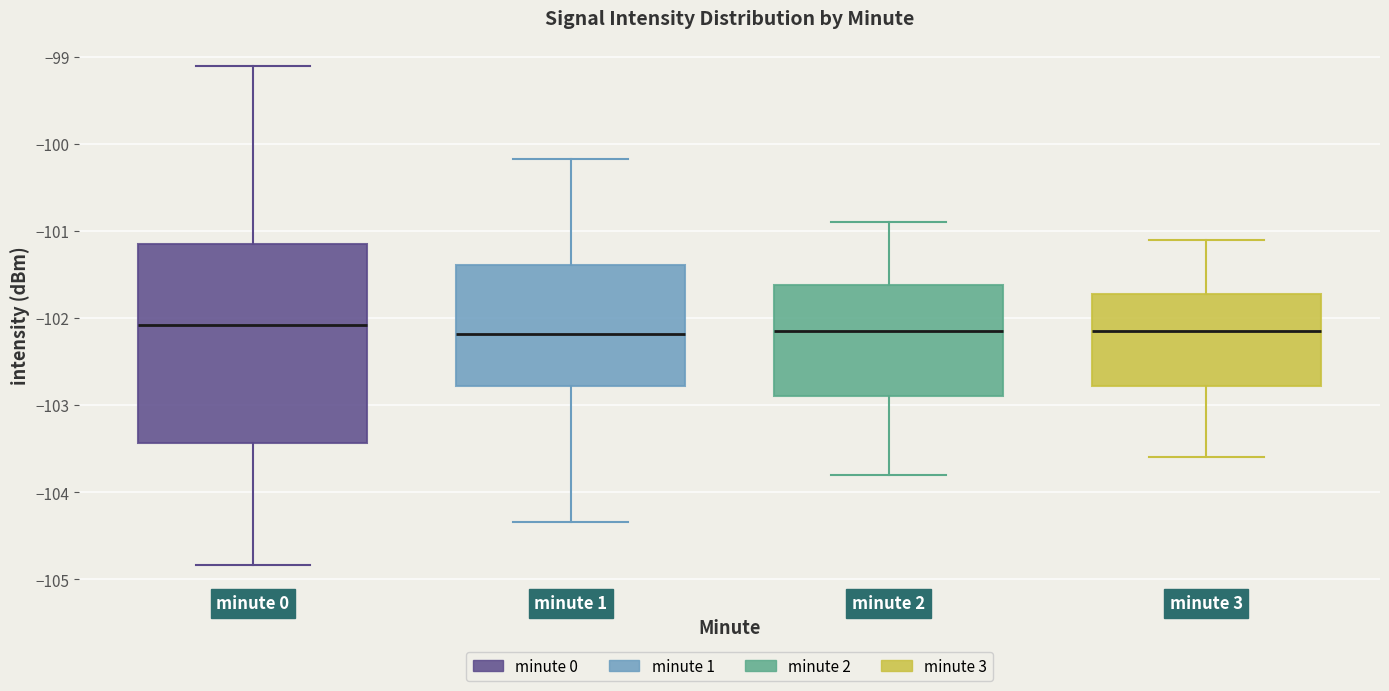

Where is the upper edge of the box for minute 0 on the y-axis? The values are not printed on the chart, so give them approximately, as read against the axis.

-101.2